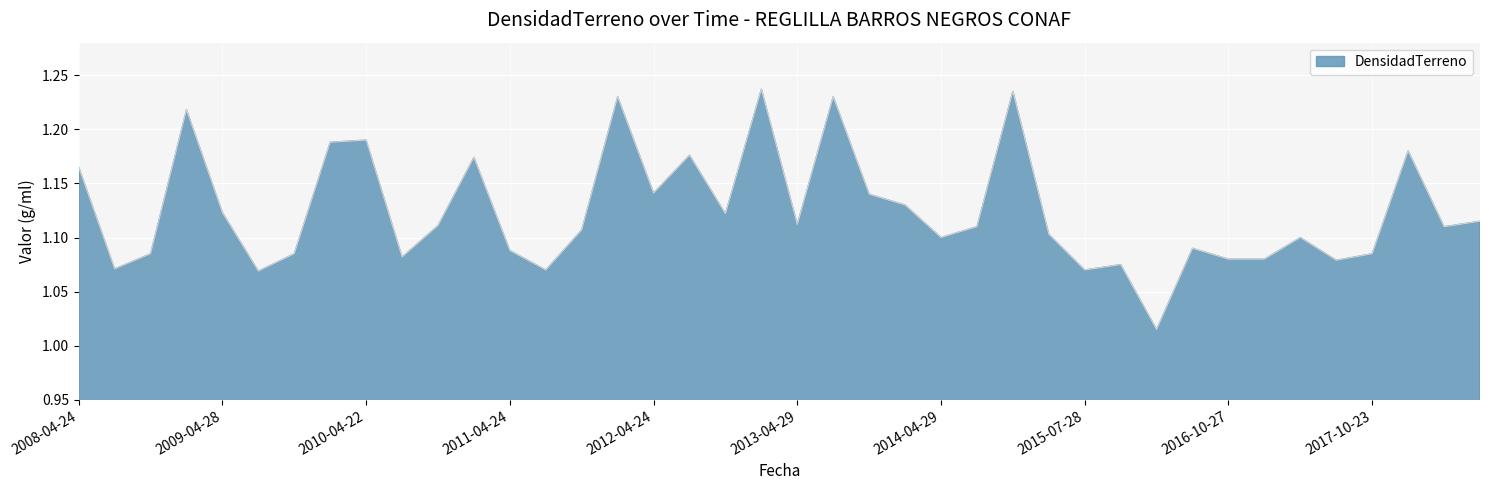

Does the chart display data point markers on the line(s)?

No